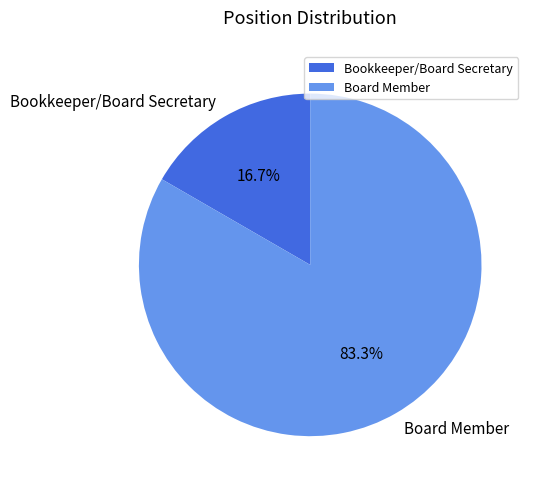

To the nearest percent, what is the average slice percentage?

50%